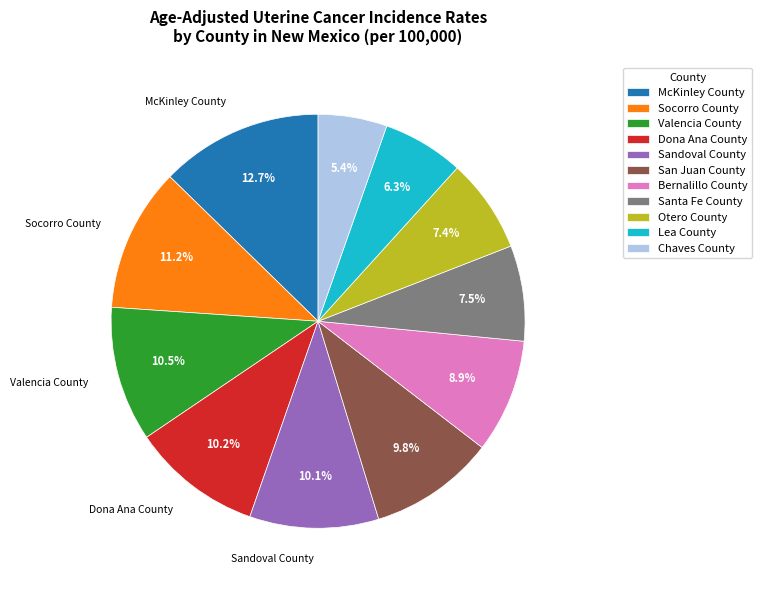

To the nearest percent, what is the difference between the largest and smallest slice percentages?

7%